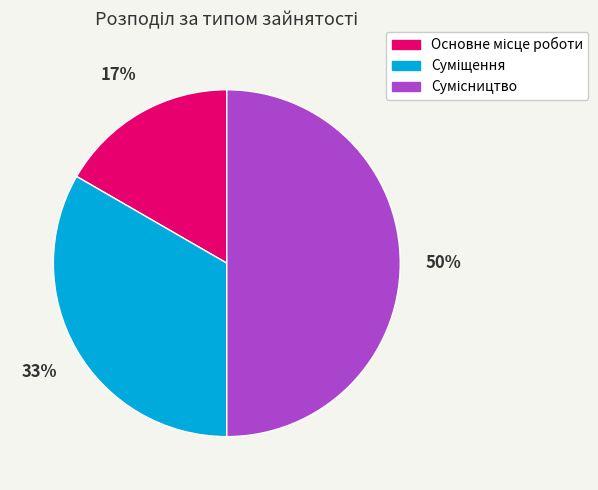

To the nearest percent, what is the average slice percentage?

33%